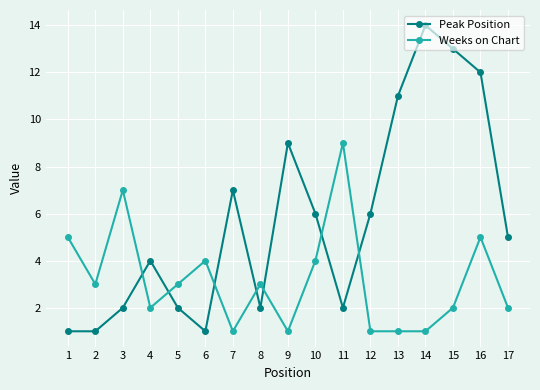

What is the average value of the Weeks on Chart series?

3